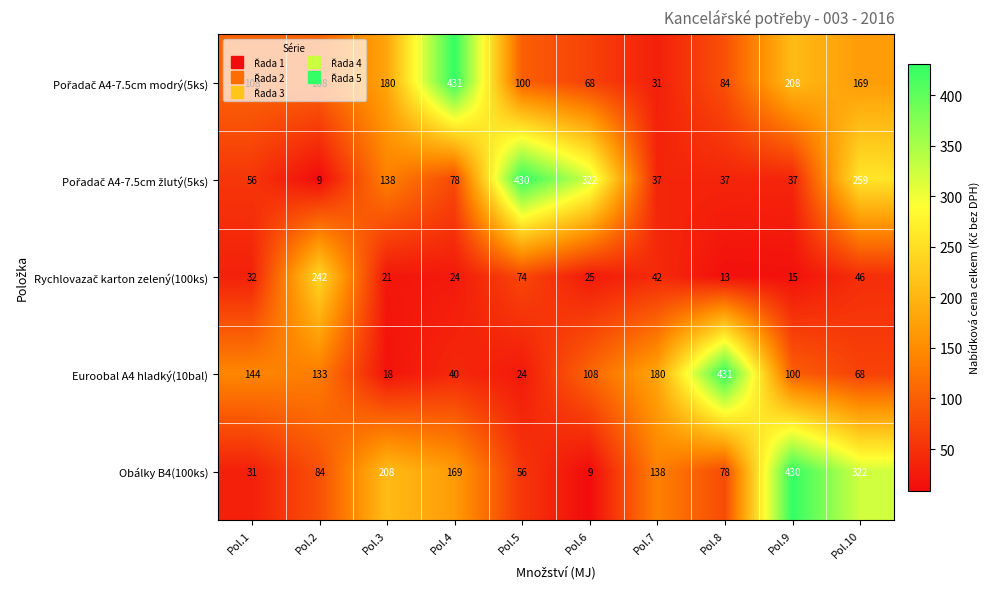

What is the spread (max minus min) of values at Pol.10?

276